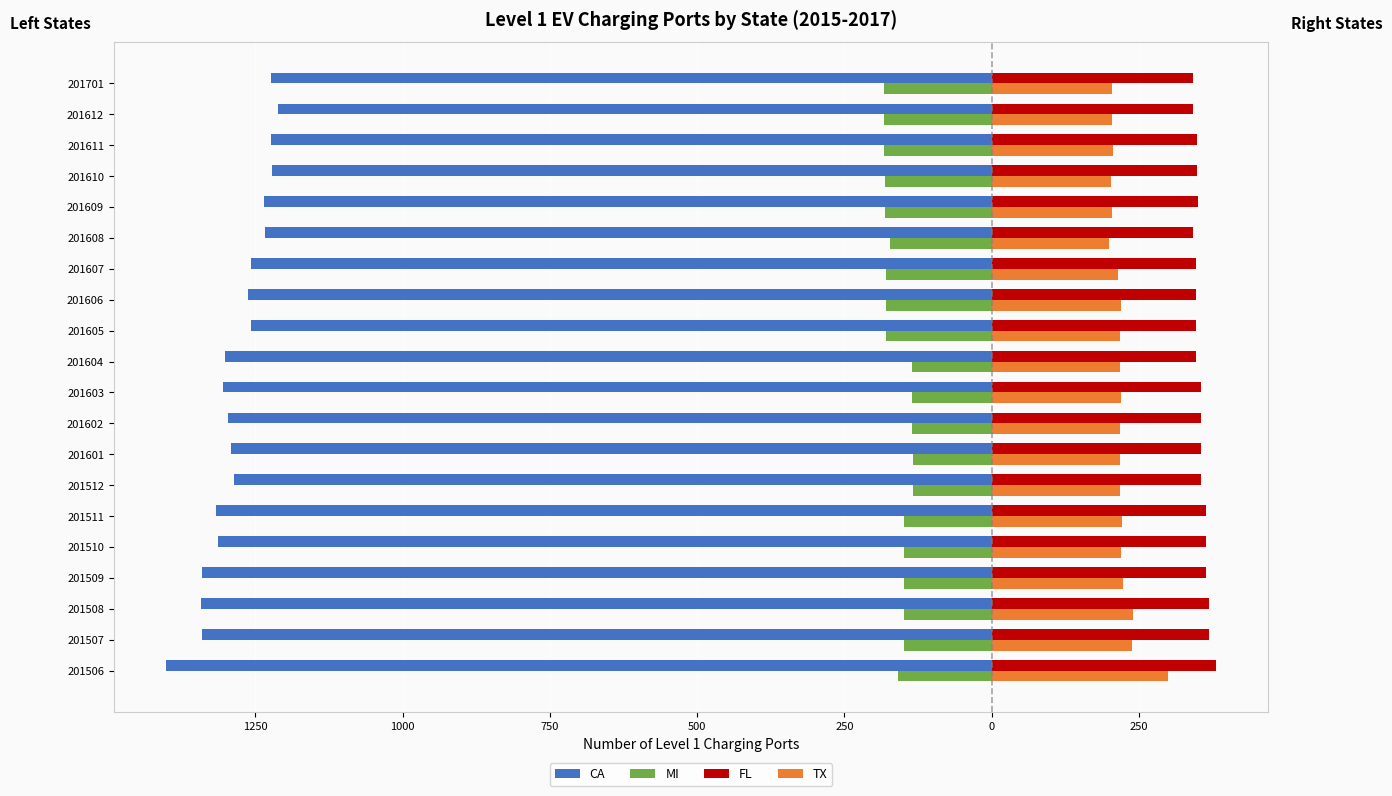

What are all the series names shown in the legend?

CA, MI, FL, TX